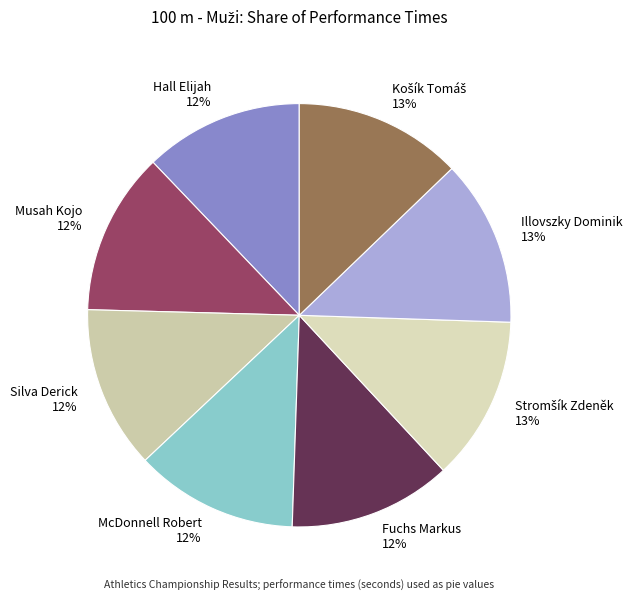

Combined, do McDonnell Robert and Illovszky Dominik account for over 50%?

No